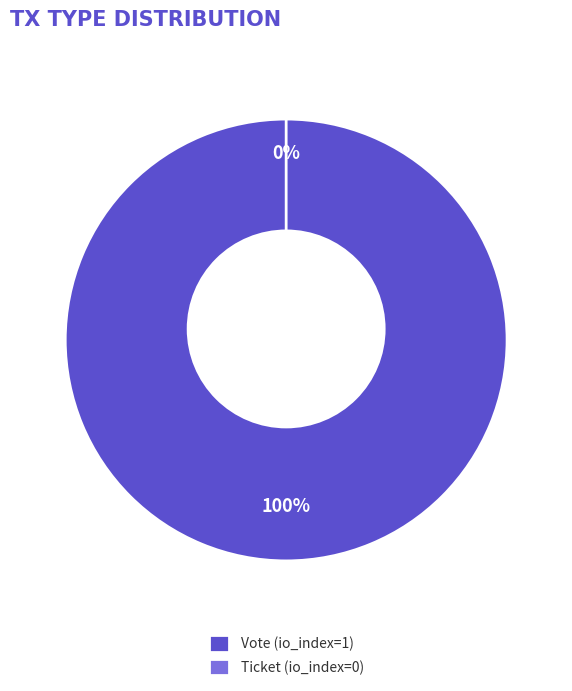

Count the number of slices in the pie.

2